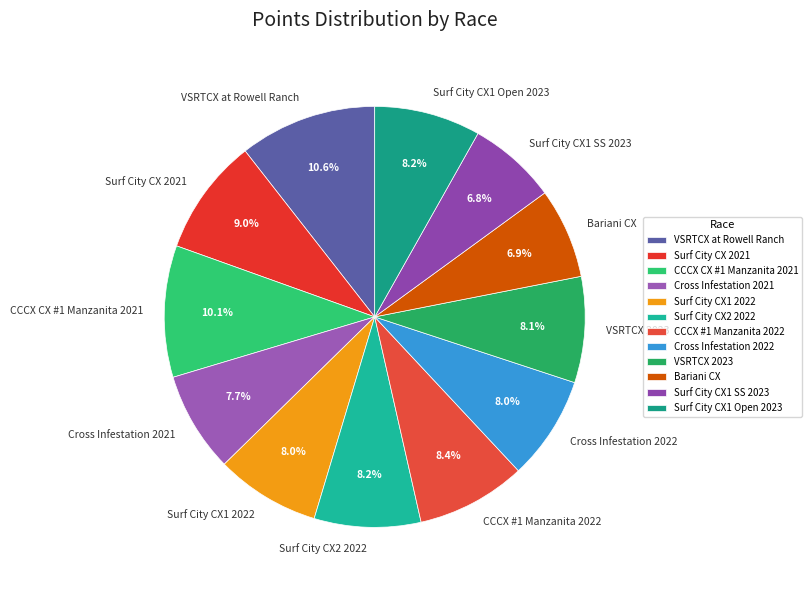

To the nearest percent, what is the average slice percentage?

8%